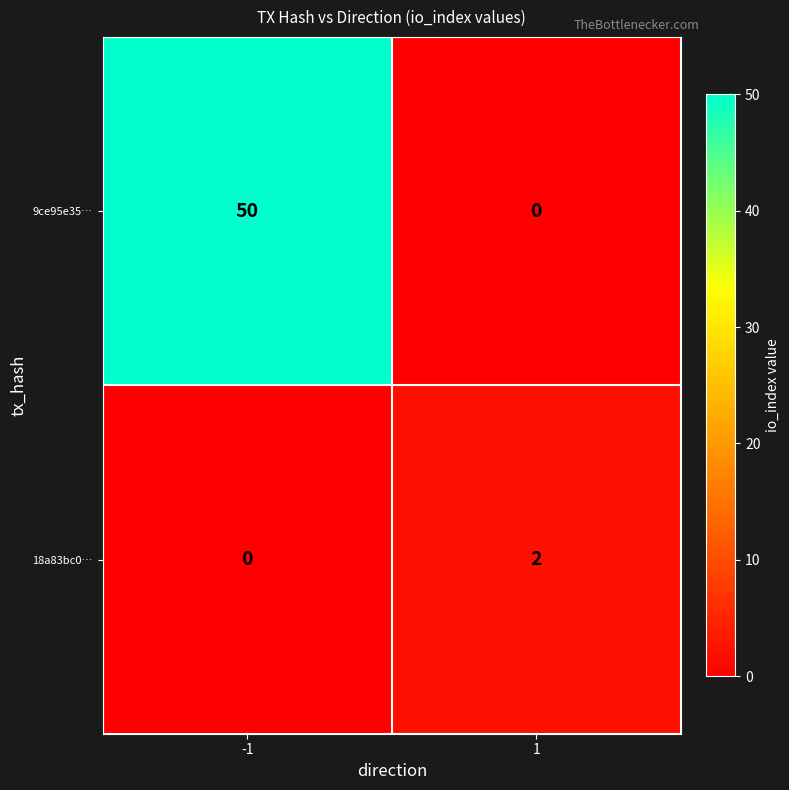

What is the average value of the 9ce95e35… series?

25